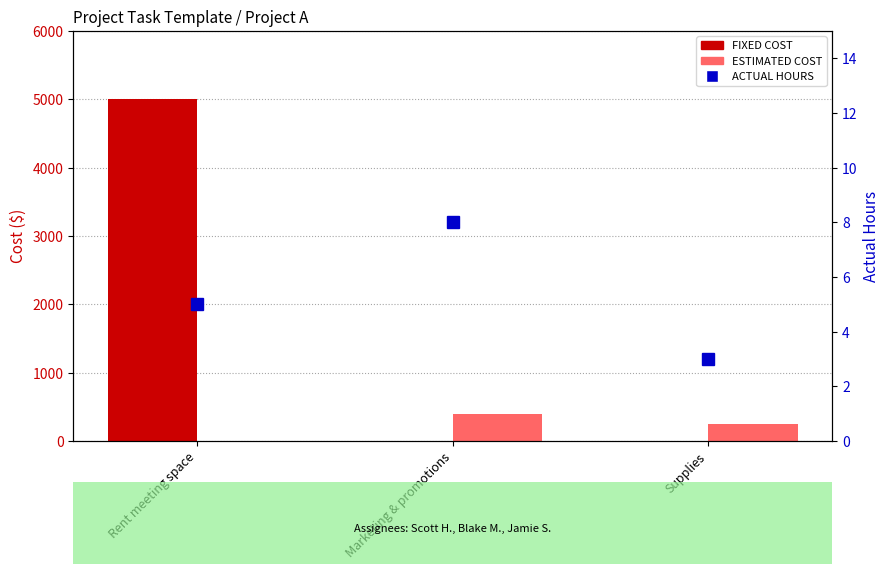

Is it true that ACTUAL HOURS equals 8 at Marketing & promotions?

True